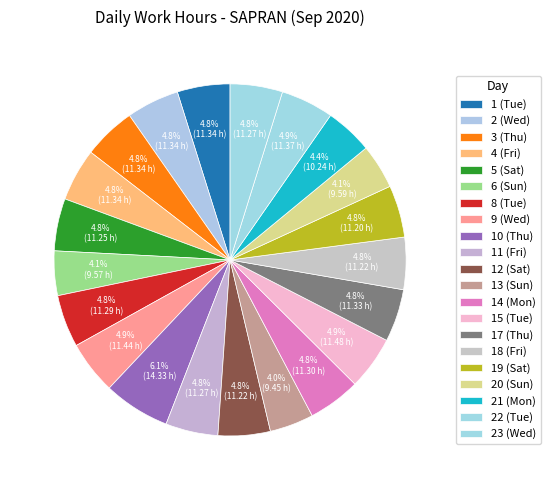

How many slices are in this pie chart?

21